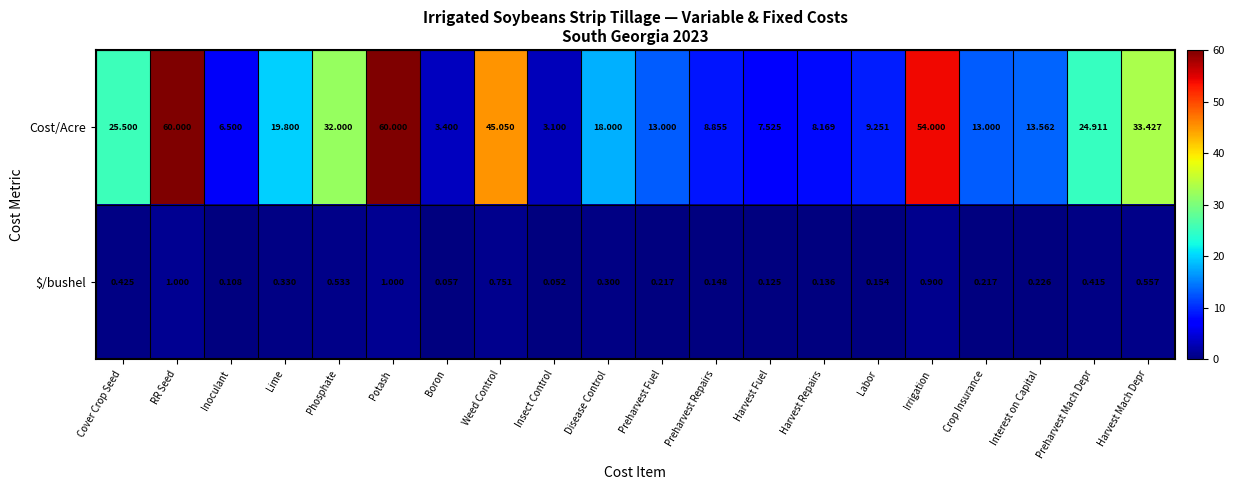

List the series in order of their peak value, highest first.

Cost/Acre, $/bushel